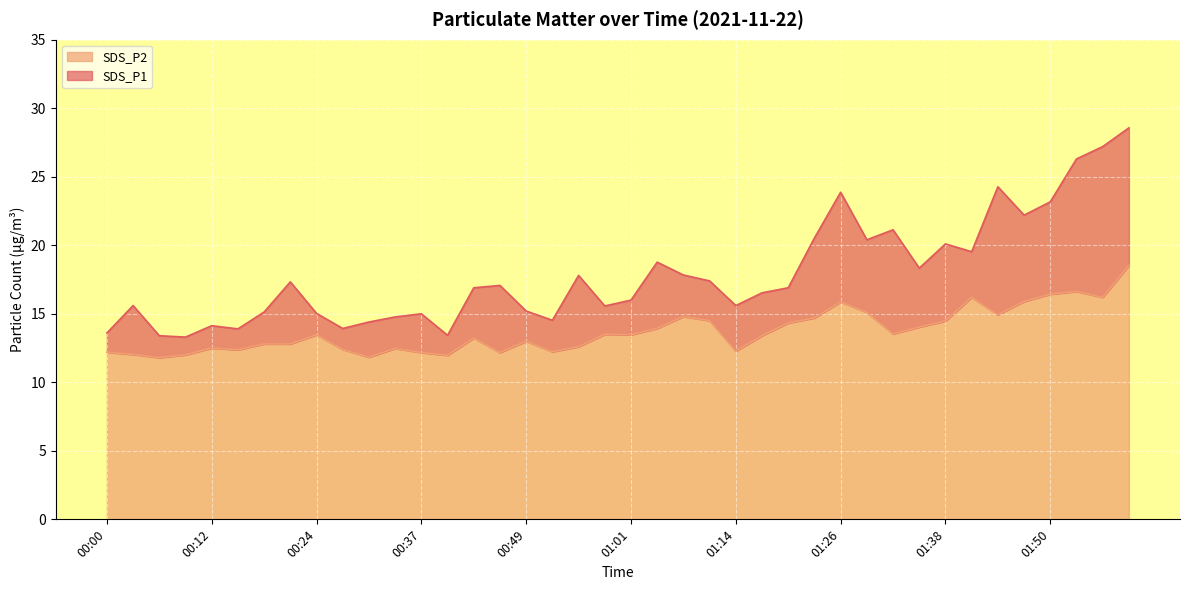

How many interior local peaks does the SDS_P1 line series have?

11